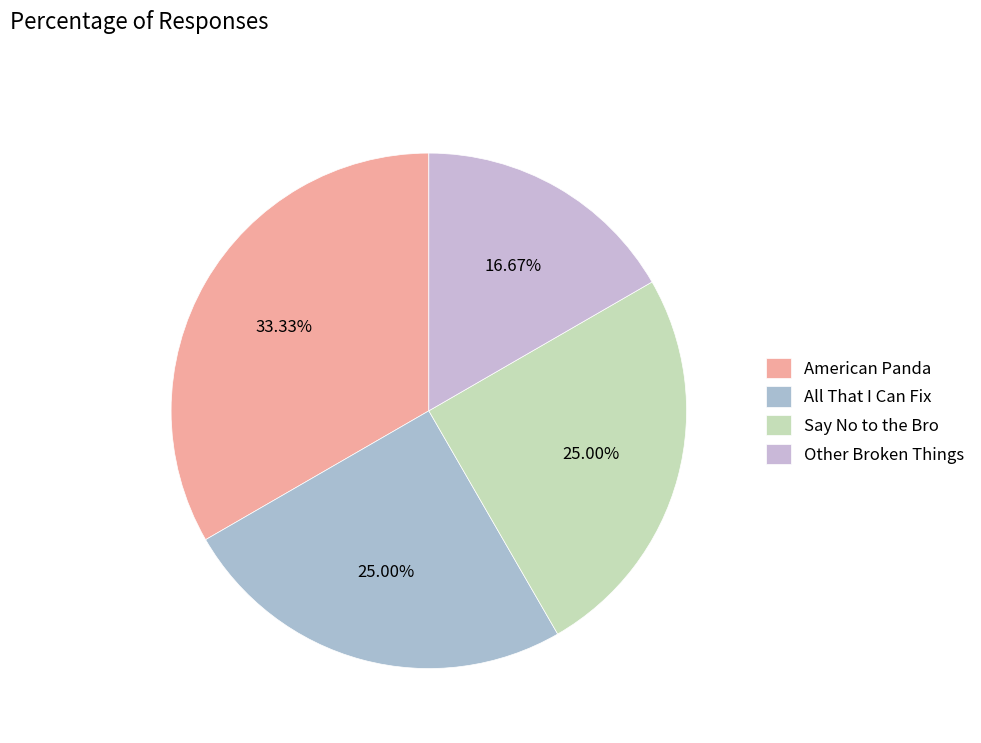

Combined, do Other Broken Things and Say No to the Bro account for over 50%?

No